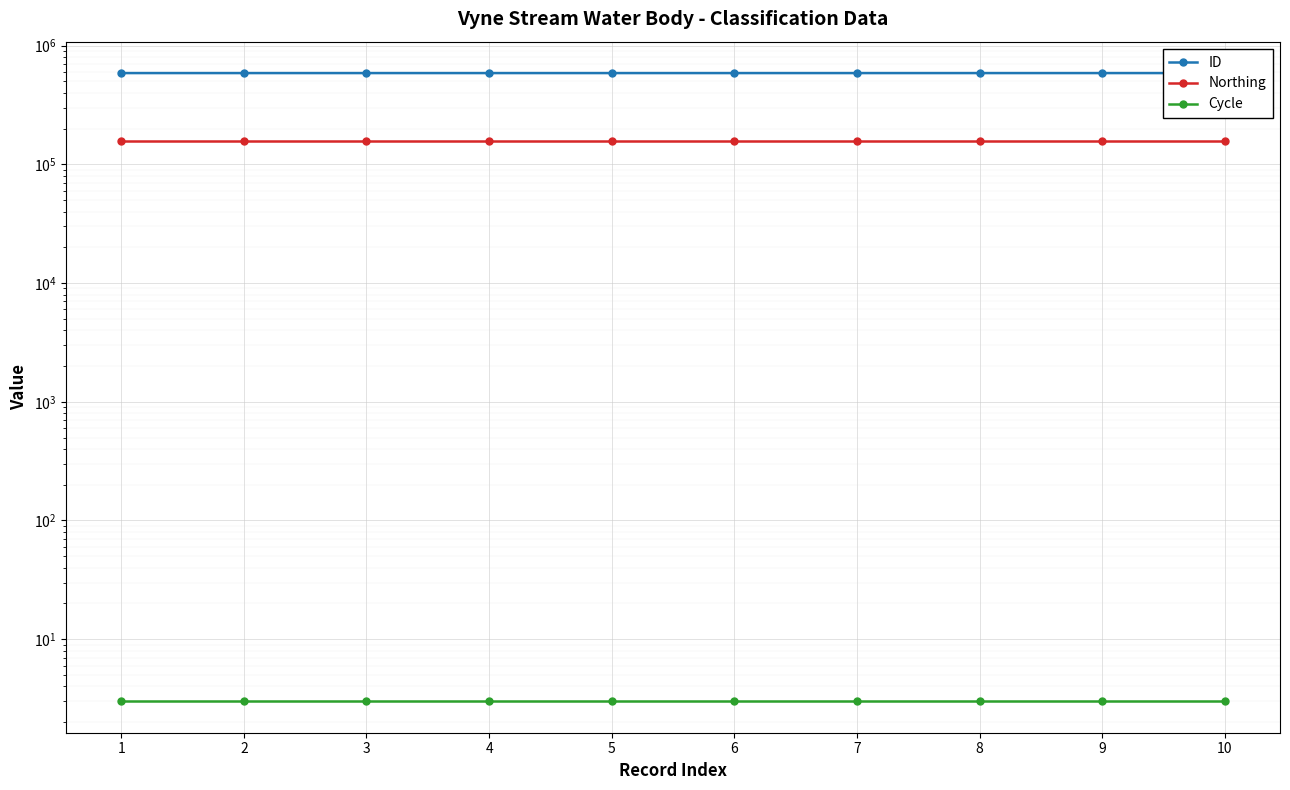

Which series has the widest spread of values?

ID